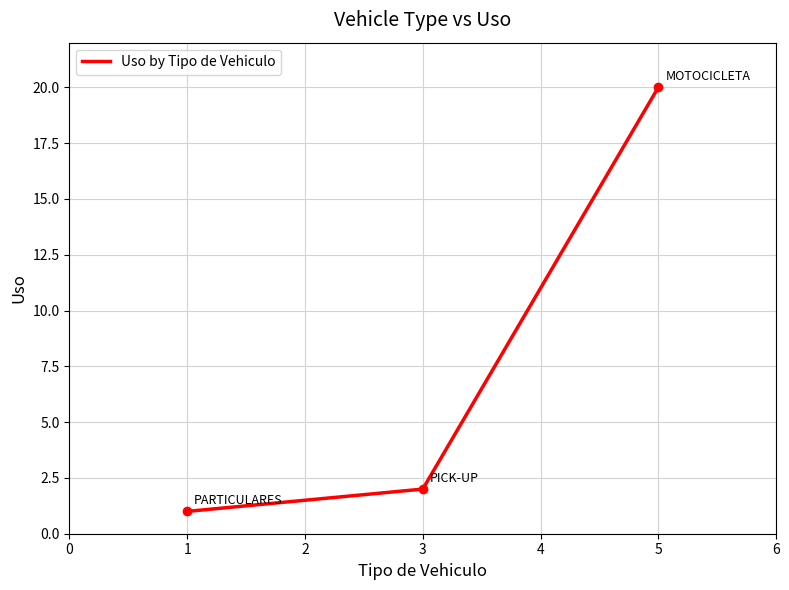

What is the ratio of the value at 1 to the value at 3?

0.5